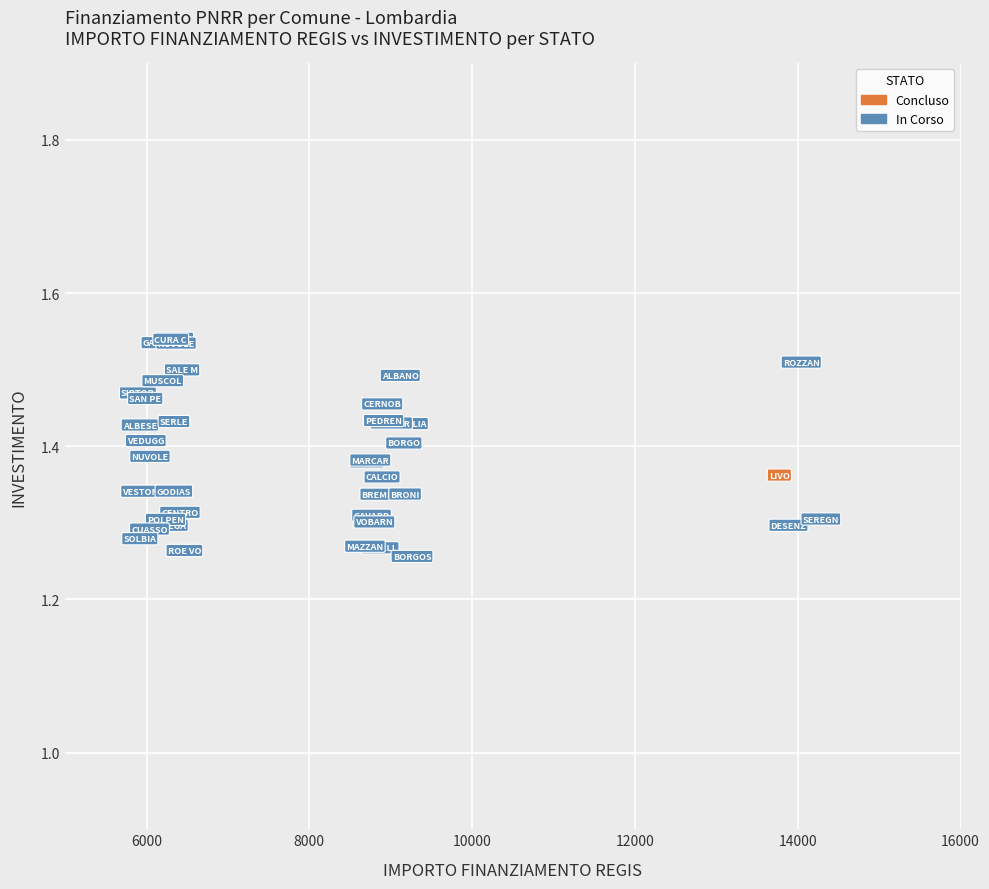

What are all the series names shown in the legend?

Concluso, In Corso